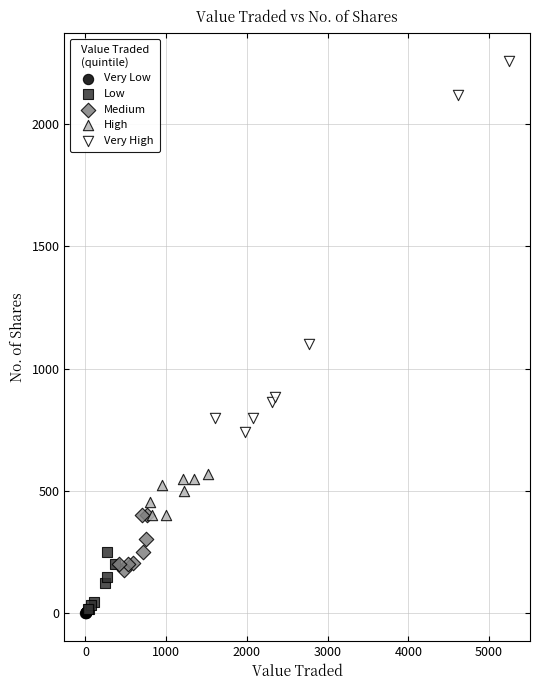

Which series reaches the maximum Y coordinate?

Very High